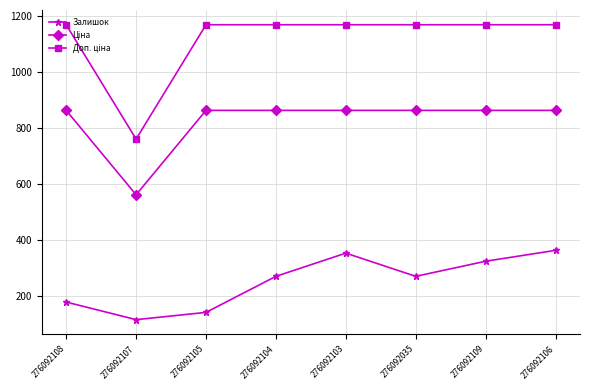

True or false: Залишок has more than 0 interior local peaks.

True